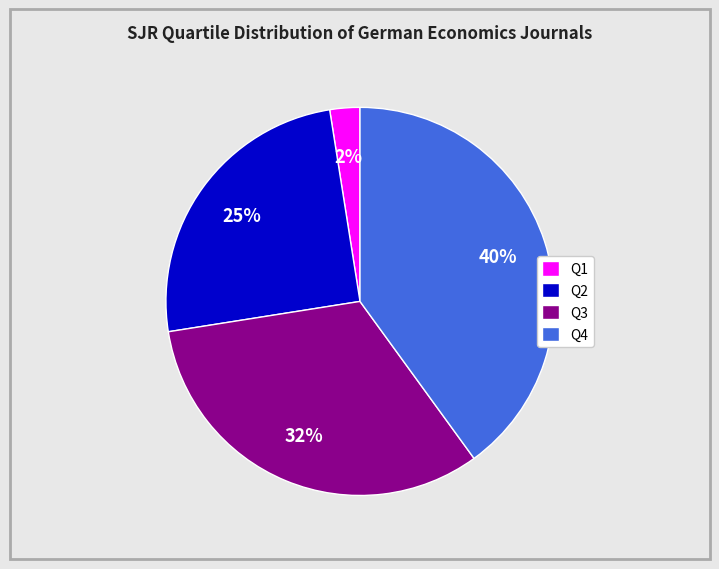

To the nearest percent, what portion does Q4 represent?

40%